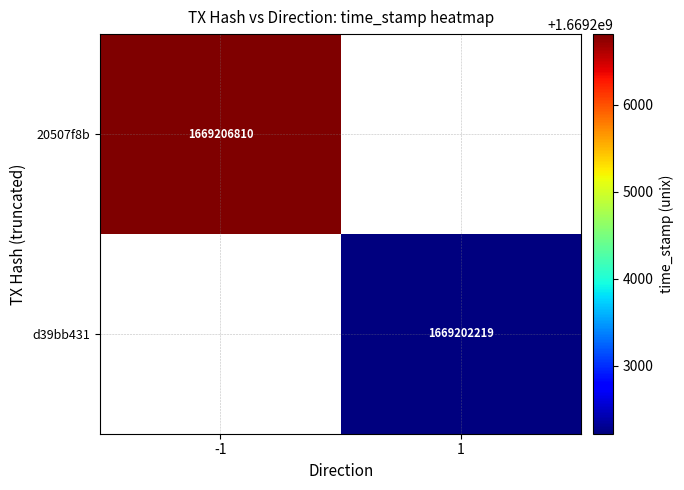

The 20507f8b series shows 1669206810 at -1. True or false?

True